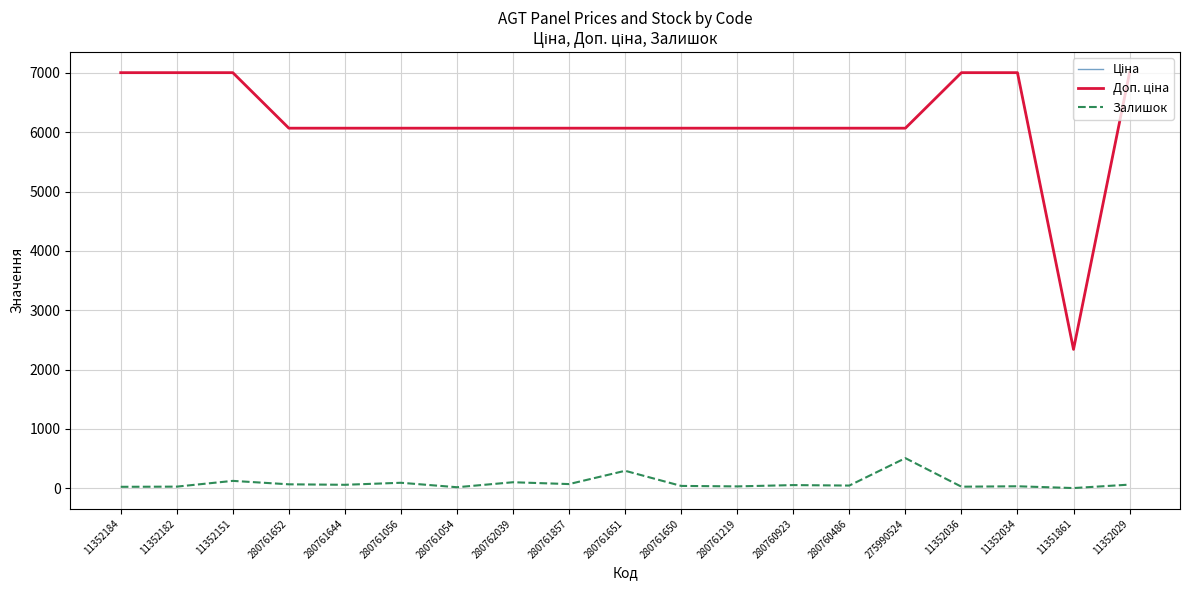

What is the greatest value displayed?

7002.7